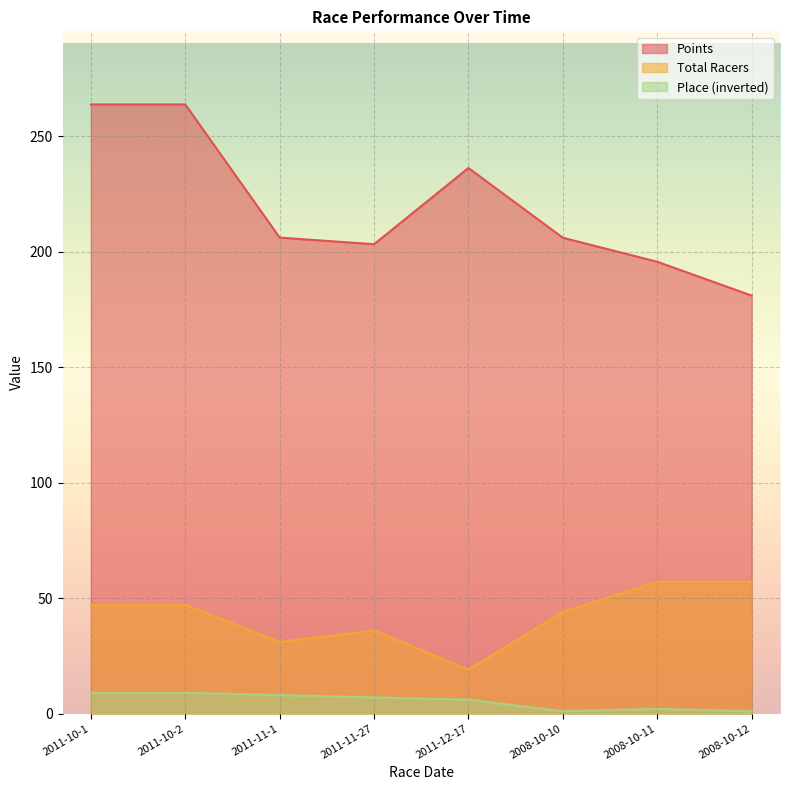

Where is the first local maximum for Total Racers?

2011-11-27